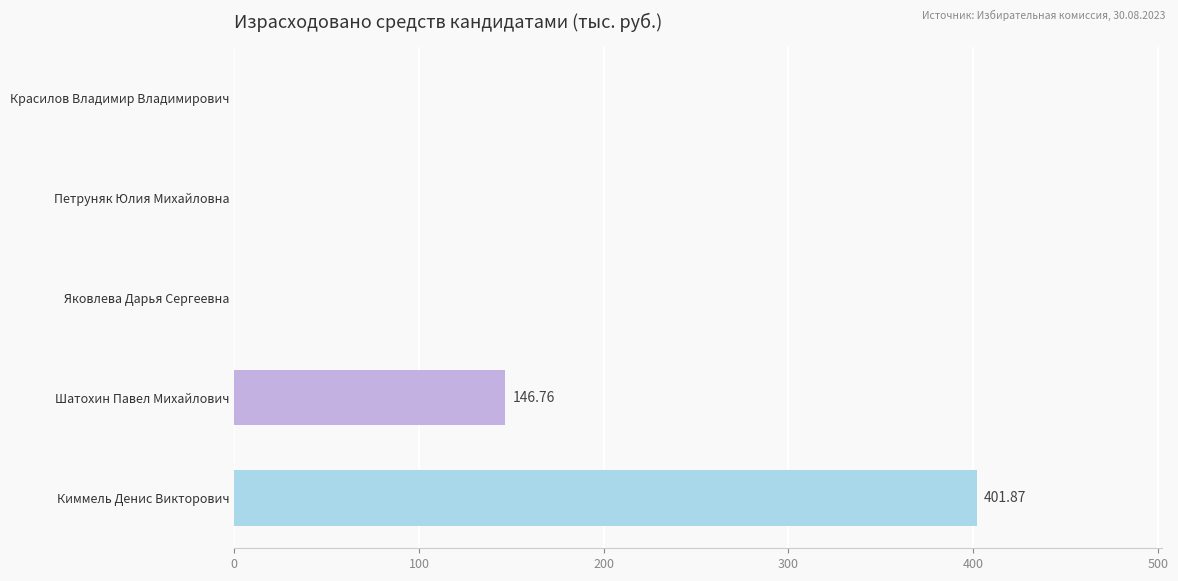

Does the chart contain stacked bars?

No